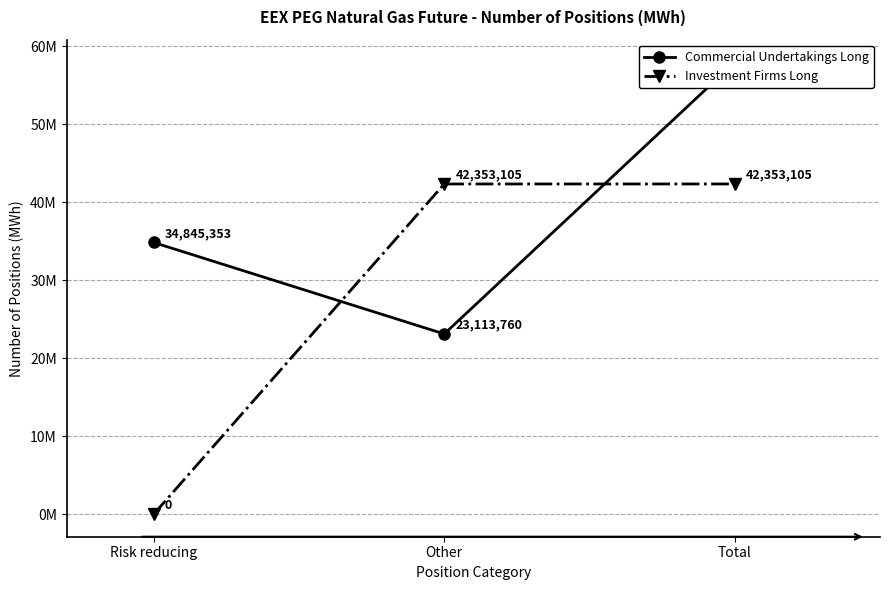

The Commercial Undertakings Long series shows 57959113 at Total. True or false?

True